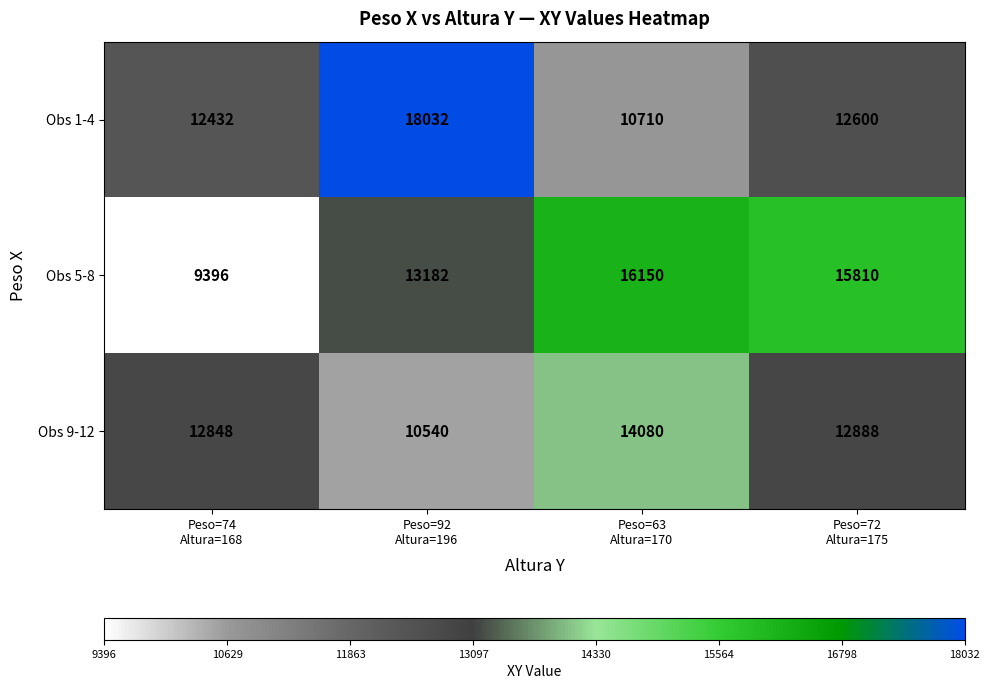

Rank the series by their maximum value, from lowest to highest.

Obs 9-12, Obs 5-8, Obs 1-4